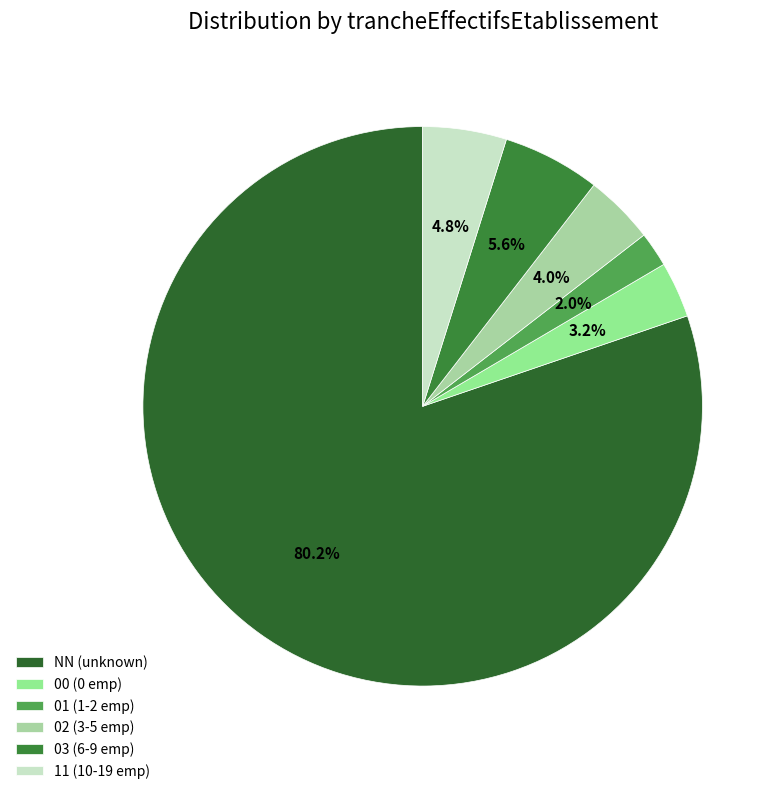

To the nearest percent, what portion does 03 represent?

6%